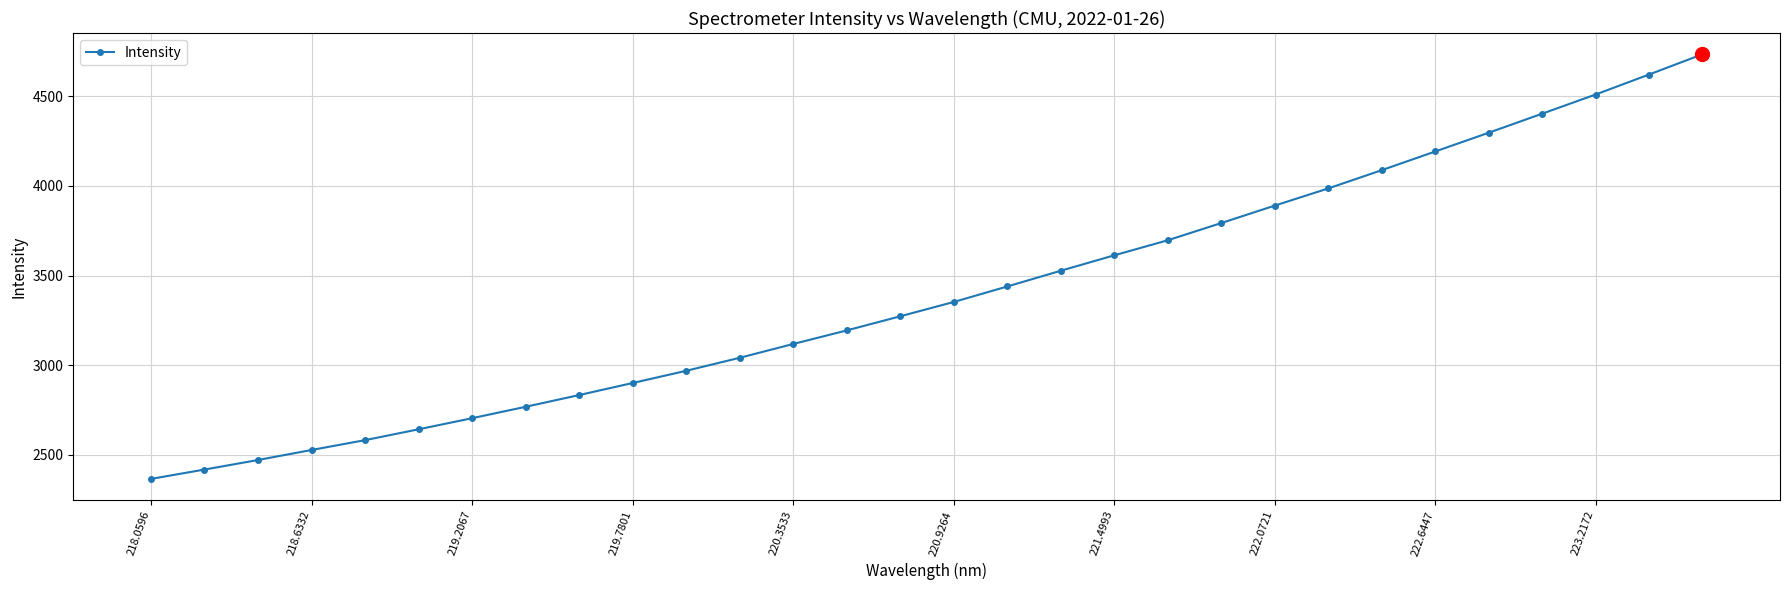

What is the value of the 7th point from the left?

2704.3